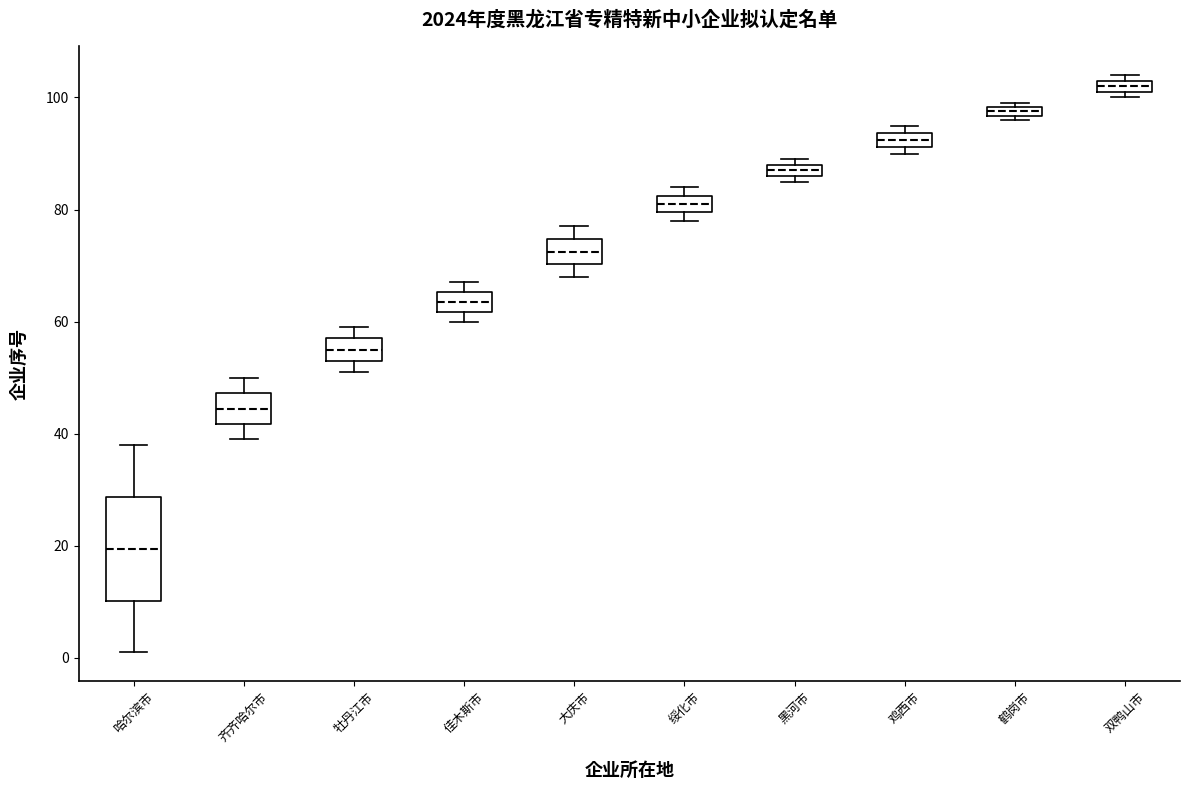

Where does the median line of the box for 齐齐哈尔市 sit on the y-axis? The values are not printed on the chart, so give them approximately, as read against the axis.

44